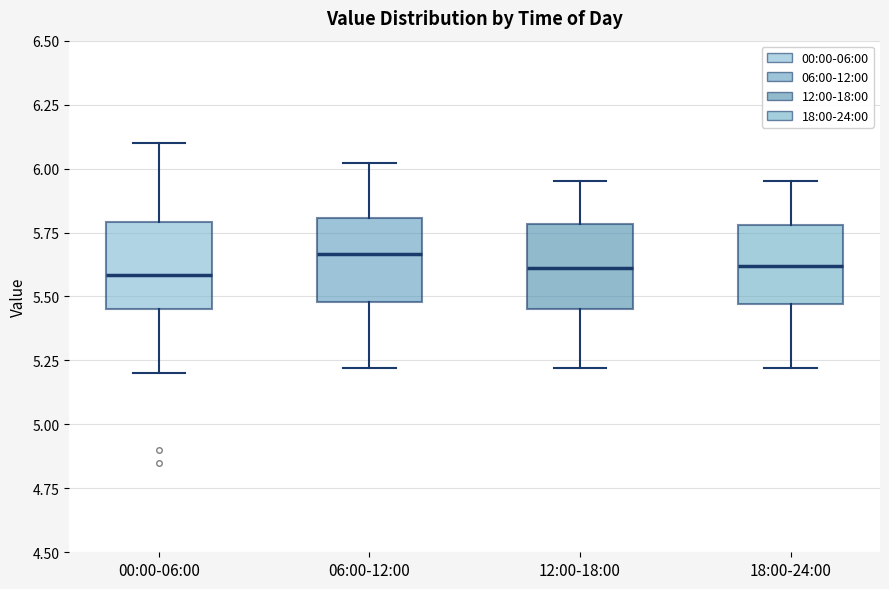

Reading left to right, transcribe this box plot: for each box, give where its median line is, the range the box spans, and where its two whiskers end, as read against the y-axis. The values are not printed on the chart, so give them approximately, as read against the axis.

00:00-06:00: median 5.60, box 5.45 to 5.80, whiskers 5.20 to 6.10
06:00-12:00: median 5.65, box 5.50 to 5.80, whiskers 5.20 to 6.00
12:00-18:00: median 5.60, box 5.45 to 5.80, whiskers 5.20 to 5.95
18:00-24:00: median 5.60, box 5.45 to 5.80, whiskers 5.20 to 5.95